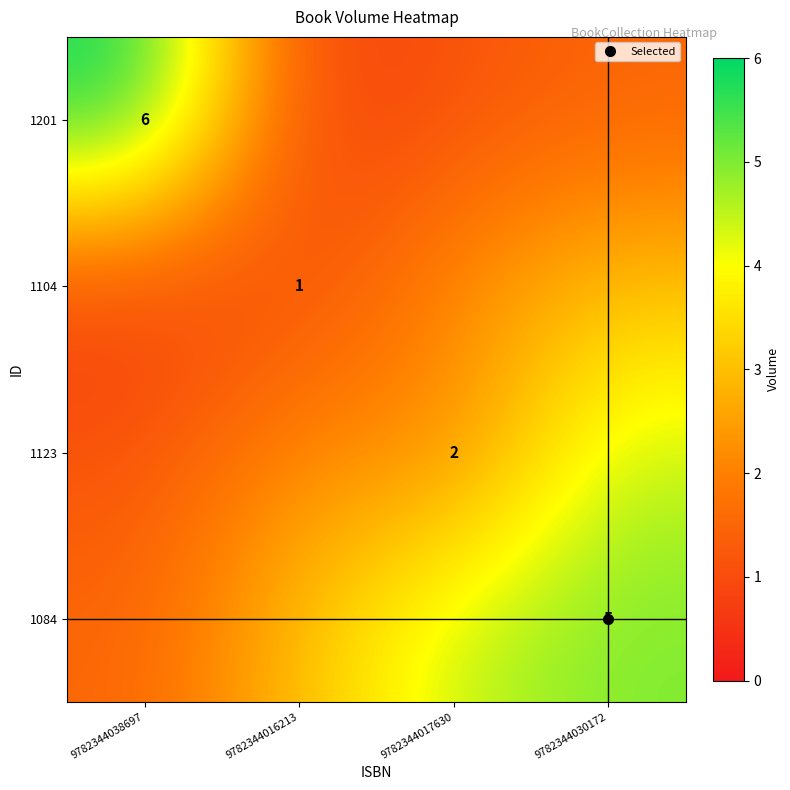

The 1201 series shows 6.0 at 9782344038697. True or false?

True